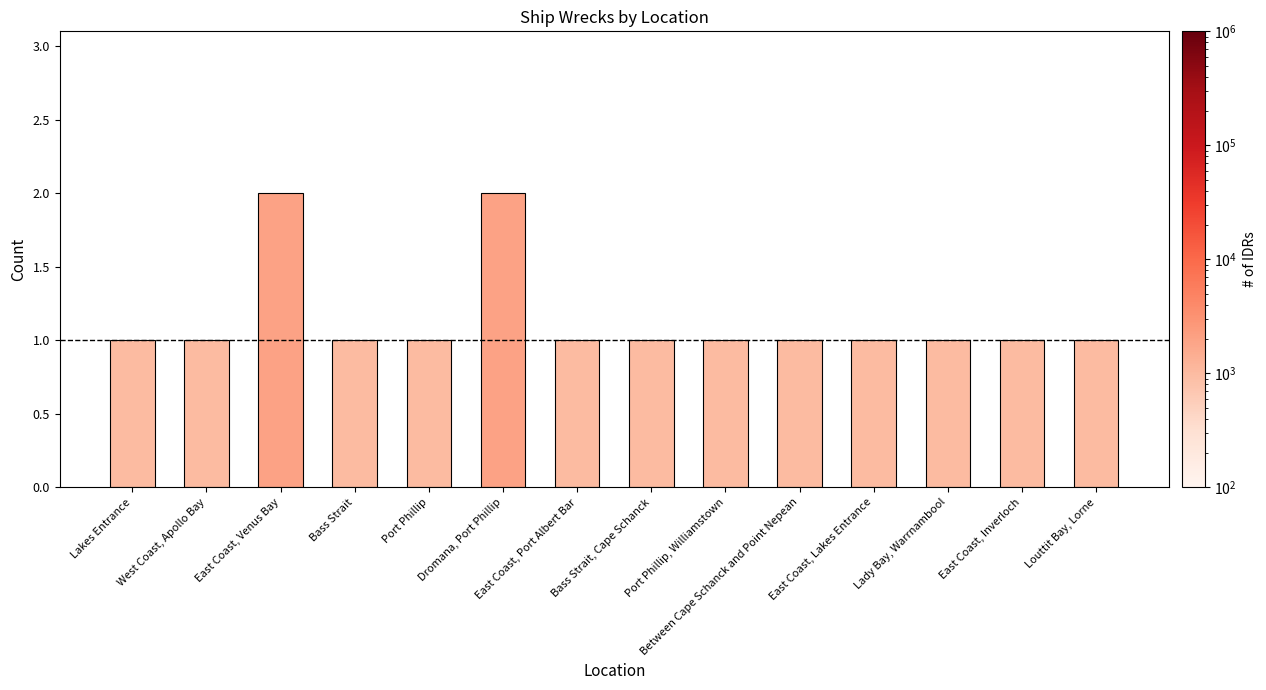

Reading left to right, what are all the values shown in this chart?

Lakes Entrance=1	West Coast, Apollo Bay=1	East Coast, Venus Bay=2	Bass Strait=1	Port Phillip=1	Dromana, Port Phillip=2	East Coast, Port Albert Bar=1	Bass Strait, Cape Schanck=1	Port Phillip, Williamstown=1	Between Cape Schanck and Point Nepean=1	East Coast, Lakes Entrance=1	Lady Bay, Warrnambool=1	East Coast, Inverloch=1	Louttit Bay, Lorne=1